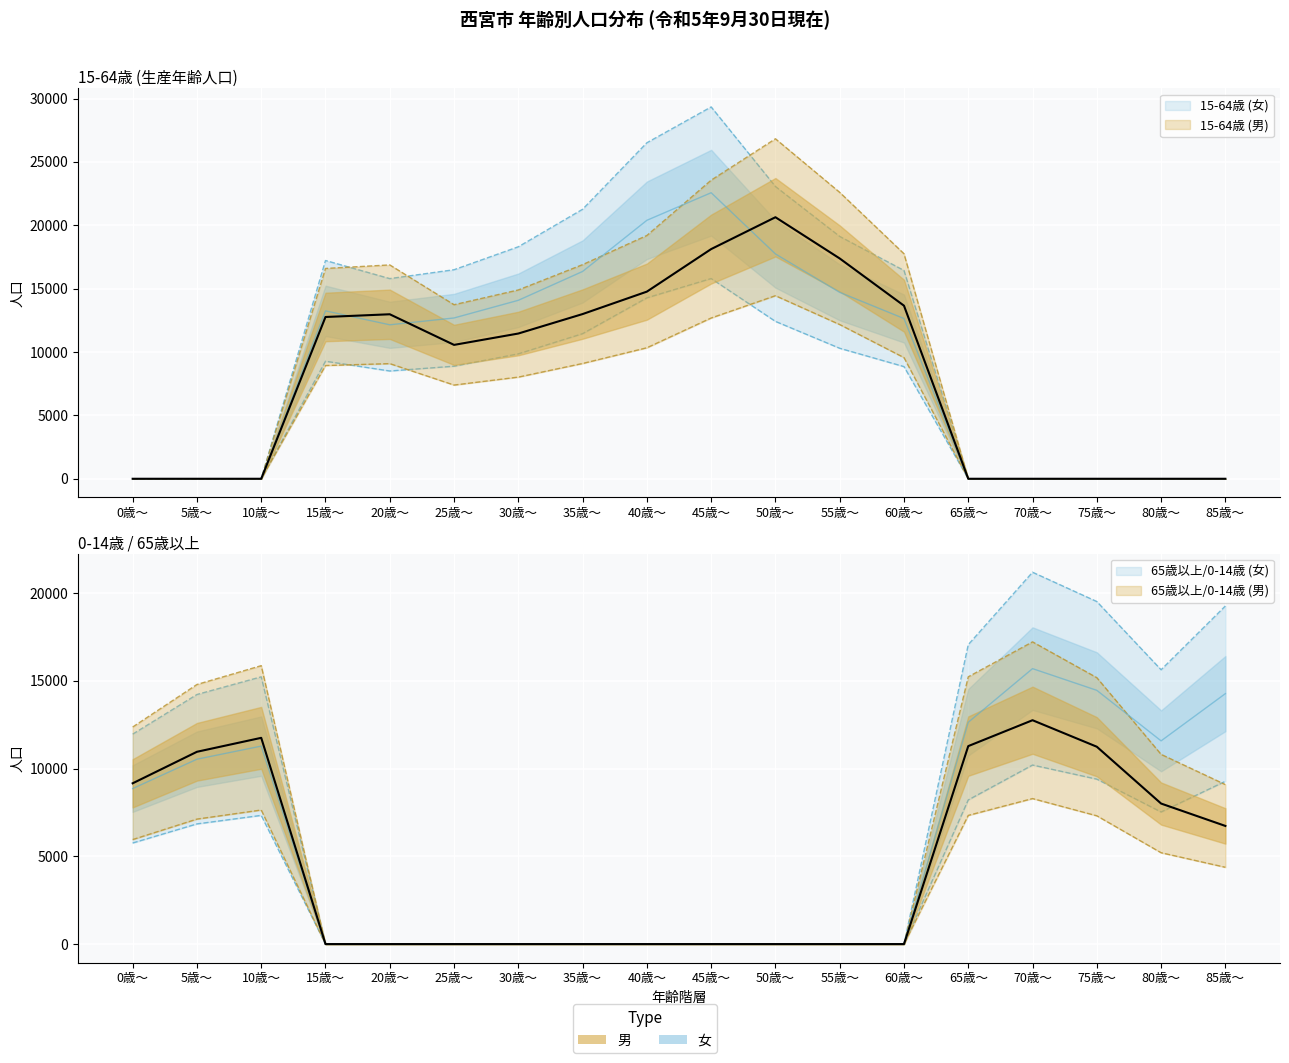

Which series changed the most between 75歳～ and 85歳～?

65歳以上 (男)